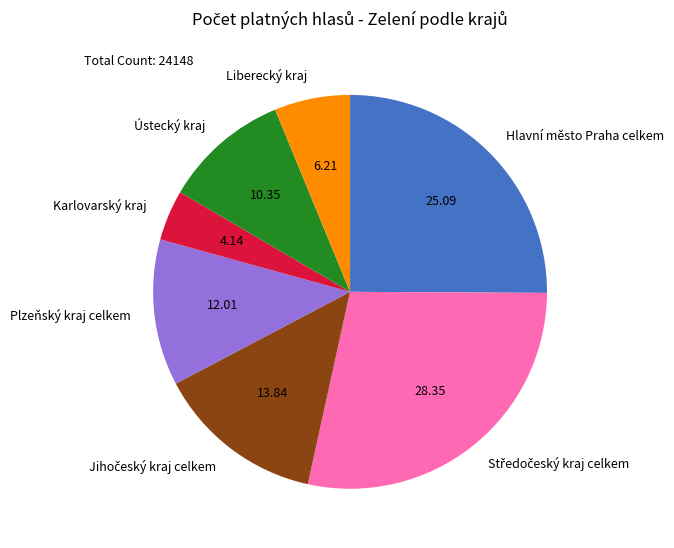

Between Plzeňský kraj celkem and Karlovarský kraj, which is larger?

Plzeňský kraj celkem